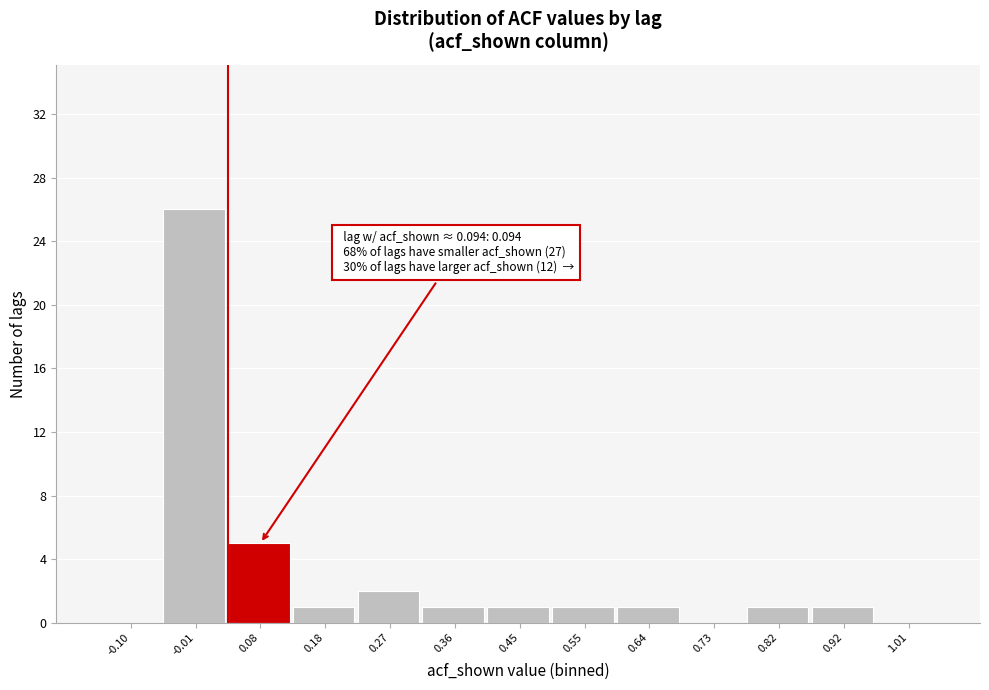

Reading left to right, transcribe all the data shown in this chart.

-0.10=0	-0.01=26	0.08=5	0.18=1	0.27=2	0.36=1	0.45=1	0.55=1	0.64=1	0.73=0	0.82=1	0.92=1	1.01=0